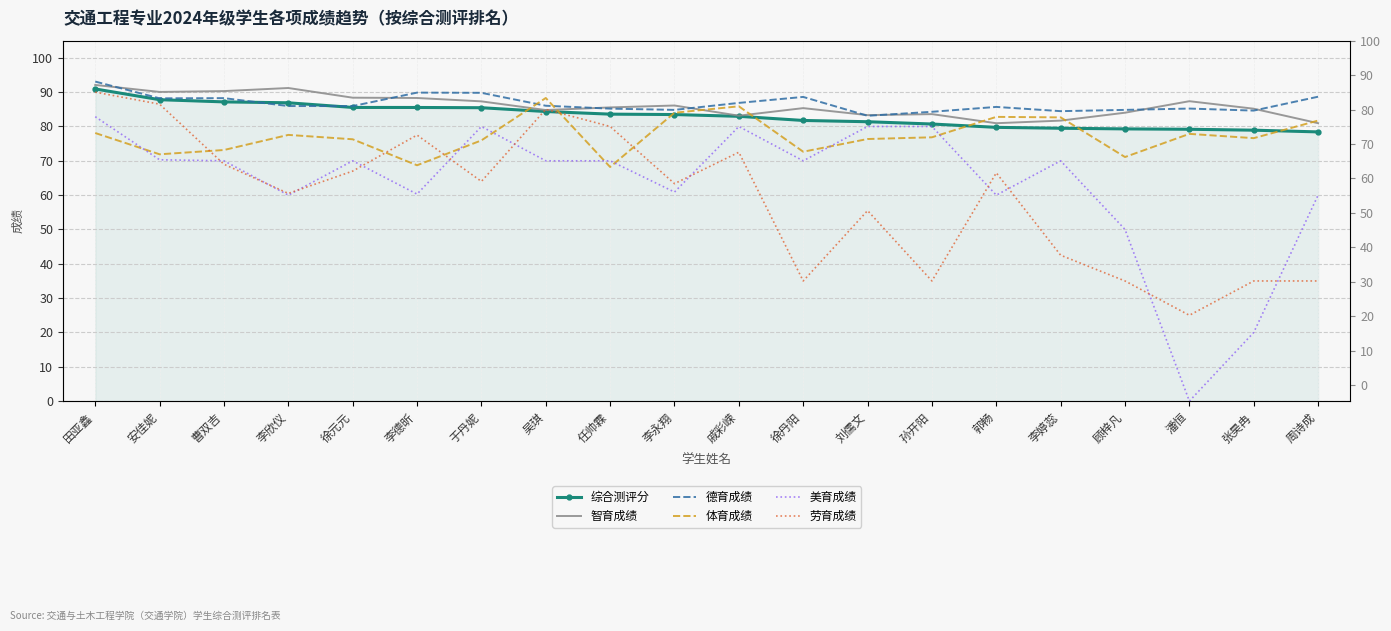

Which category has the highest value across all series?

田亚鑫